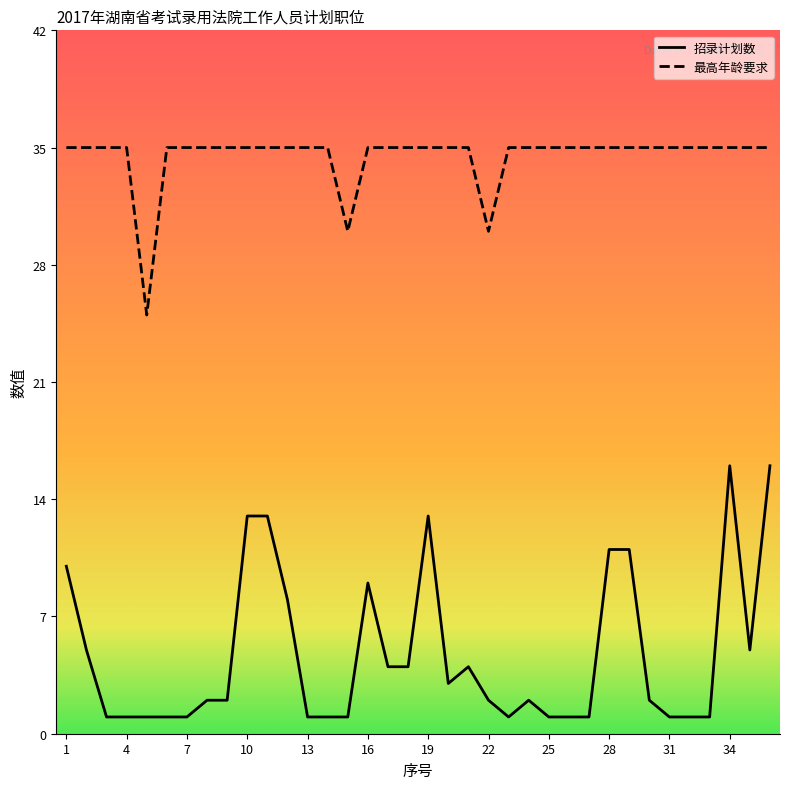

What is the average value of the 招录计划数 series?

5